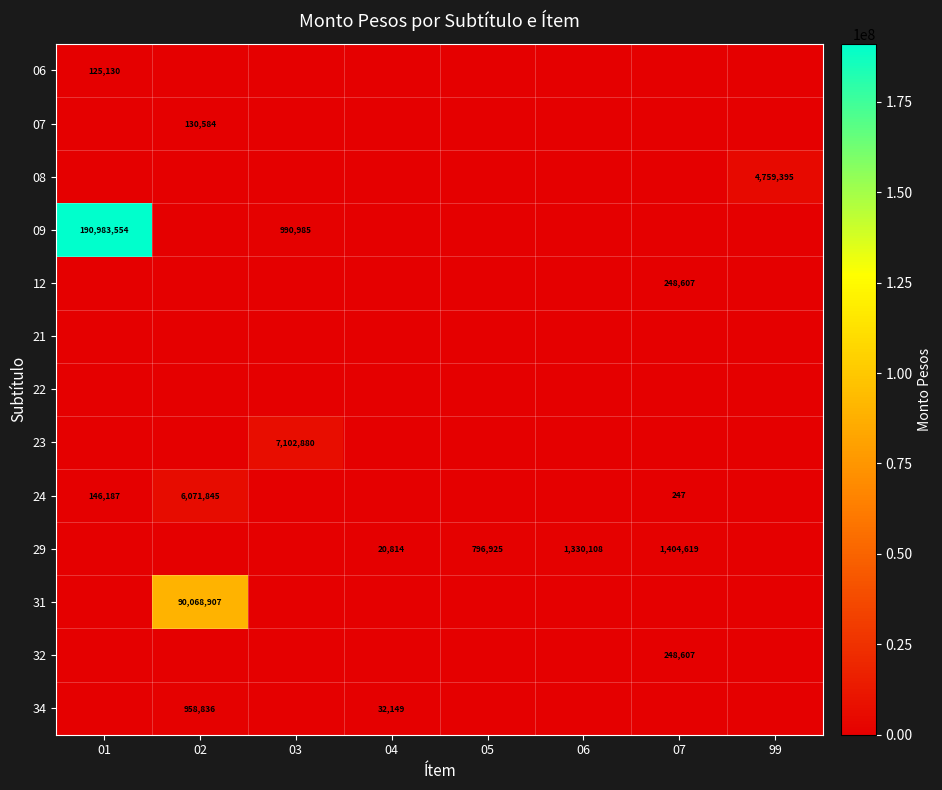

The value of 29 at 07 is 905107. True or false?

False